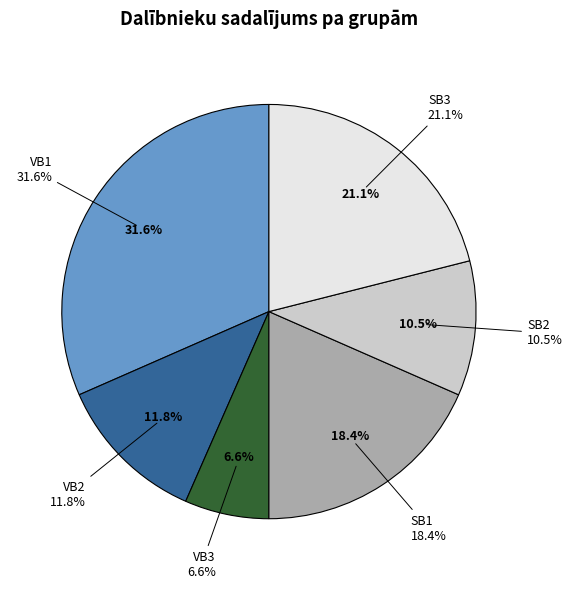

The SB2 slice represents 1% of the pie. True or false?

False